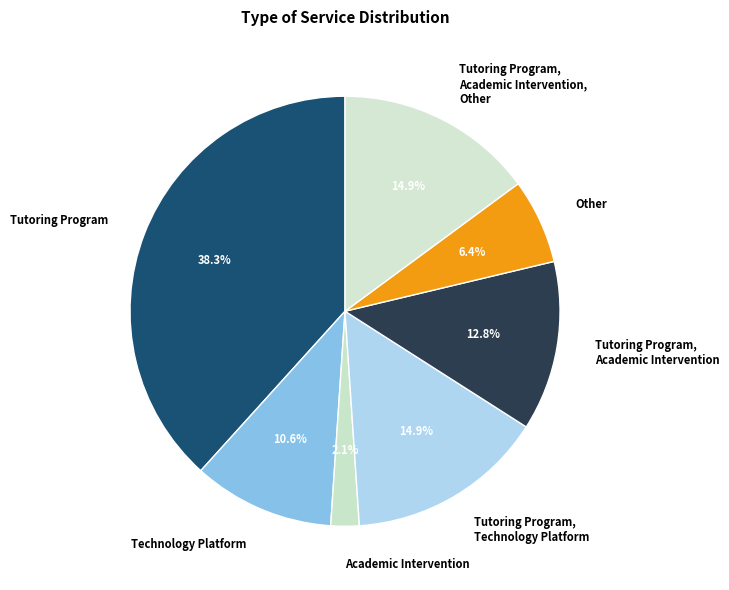

Count the number of slices in the pie.

7